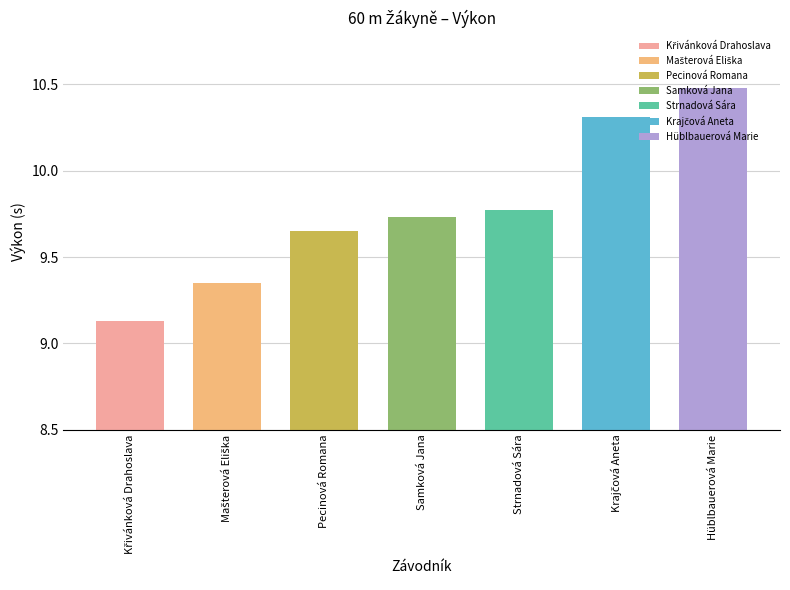

How many distinct data groups are displayed?

1